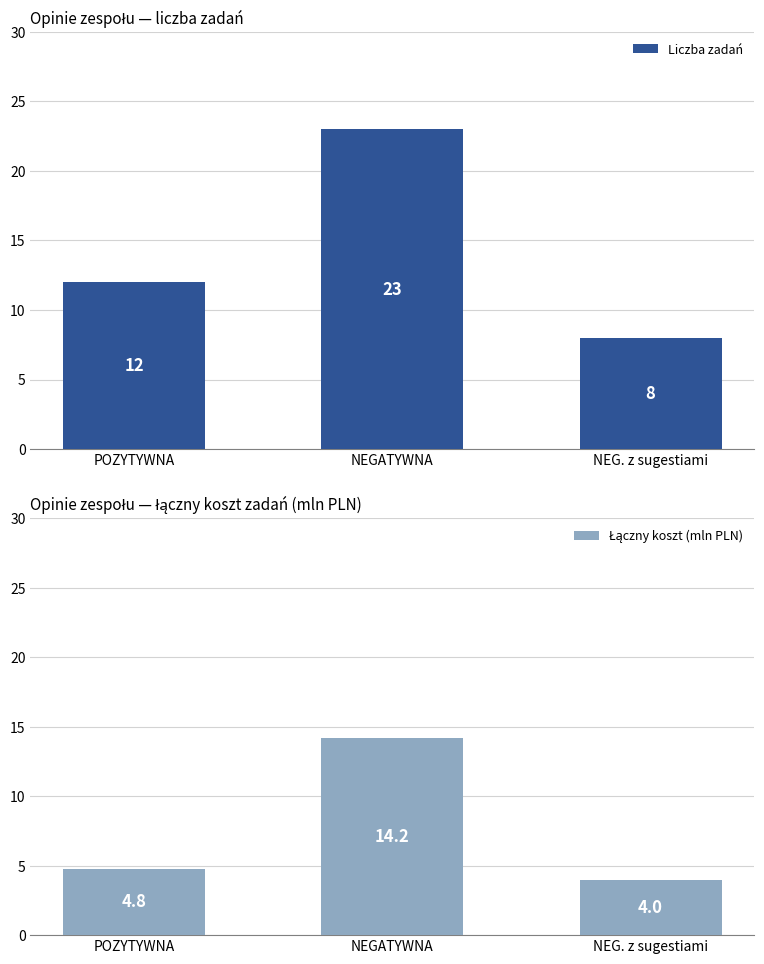

Read the Łączny koszt (mln PLN) value at NEG. z sugestiami.

4.0